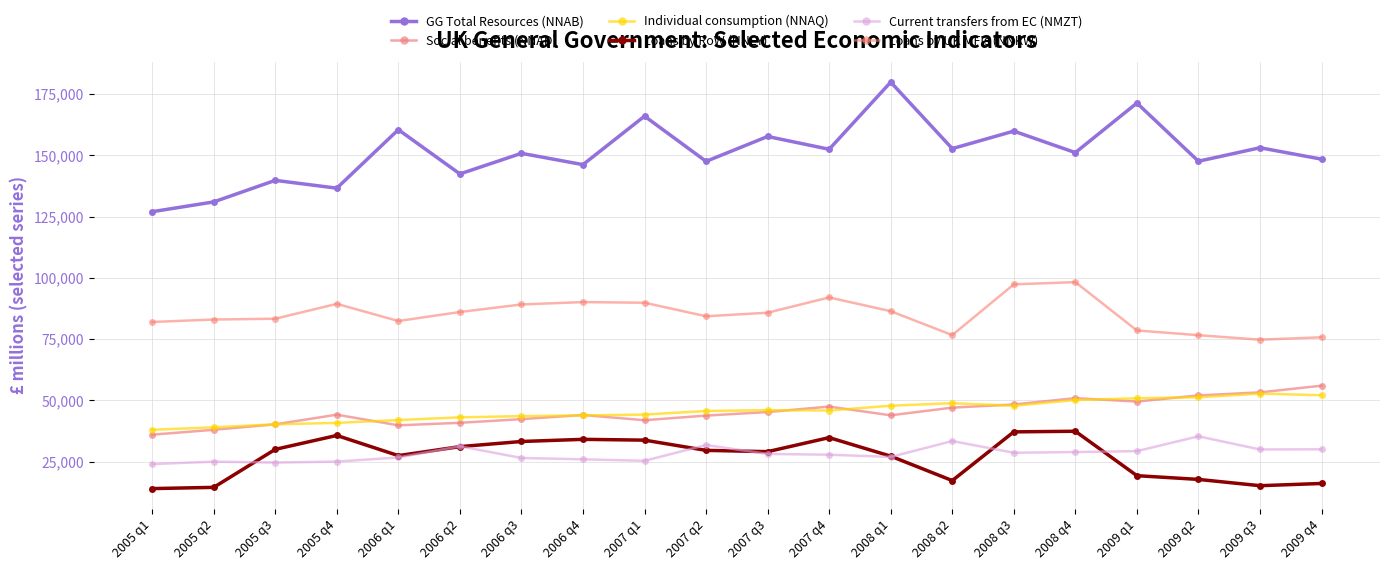

Which category has the lowest value in the GG Total Resources (NNAB) series?

2005 q1